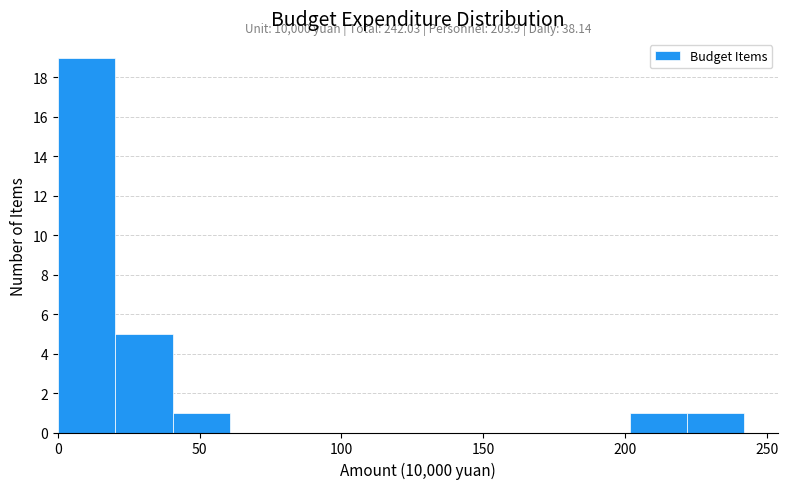

Over which range of the x-axis is the bar tallest?

0 to 20